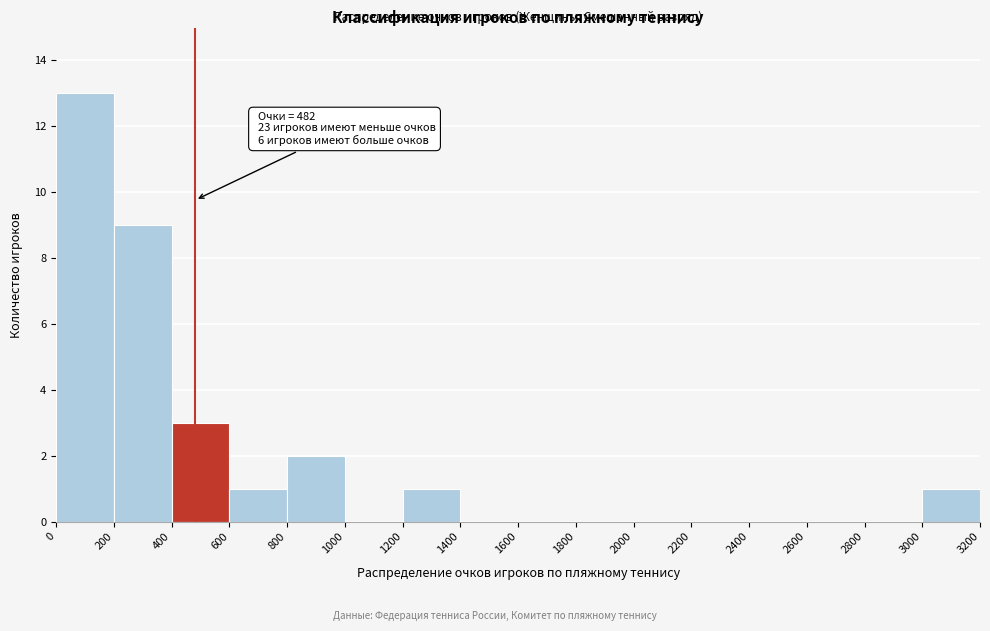

Over which range of the x-axis is the bar tallest?

0 to 200